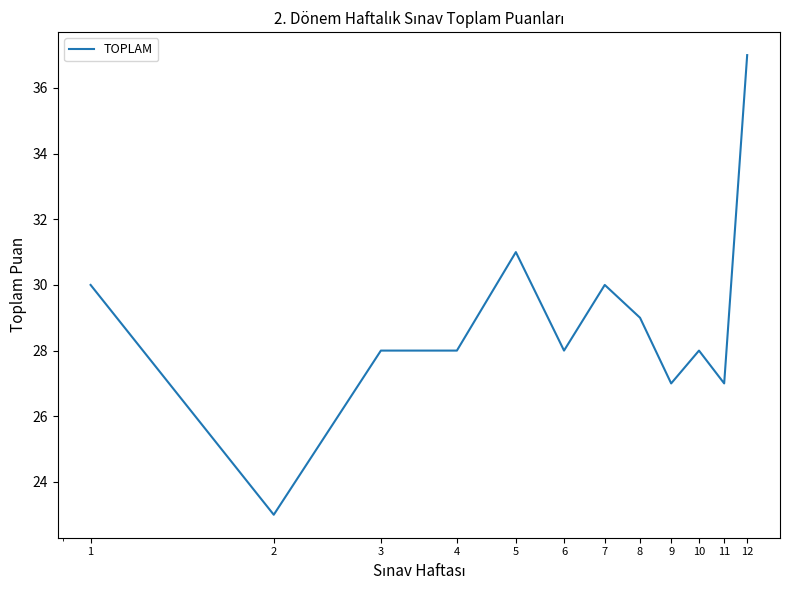

How many lines are shown in the chart?

1